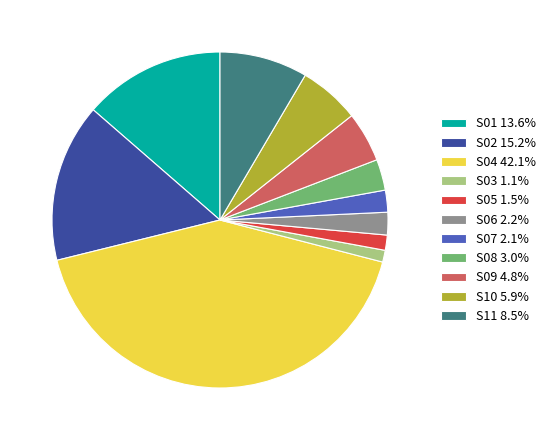

How many slices are in this pie chart?

11